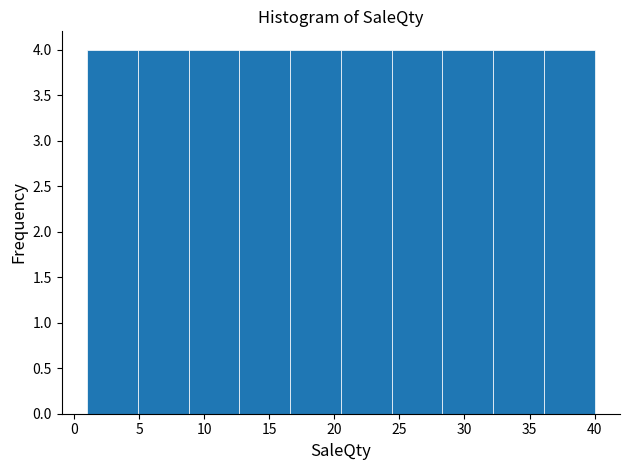

Reading left to right, list every bar in this chart as the range it spans on the x-axis followed by its height. Neither the bar edges nor the heights are printed on the chart, so give them approximately, as read against the axes.

1.0 to 4.9: 4
4.9 to 8.8: 4
8.8 to 12.7: 4
12.7 to 16.6: 4
16.6 to 20.5: 4
20.5 to 24.4: 4
24.4 to 28.3: 4
28.3 to 32.2: 4
32.2 to 36.1: 4
36.1 to 40.0: 4